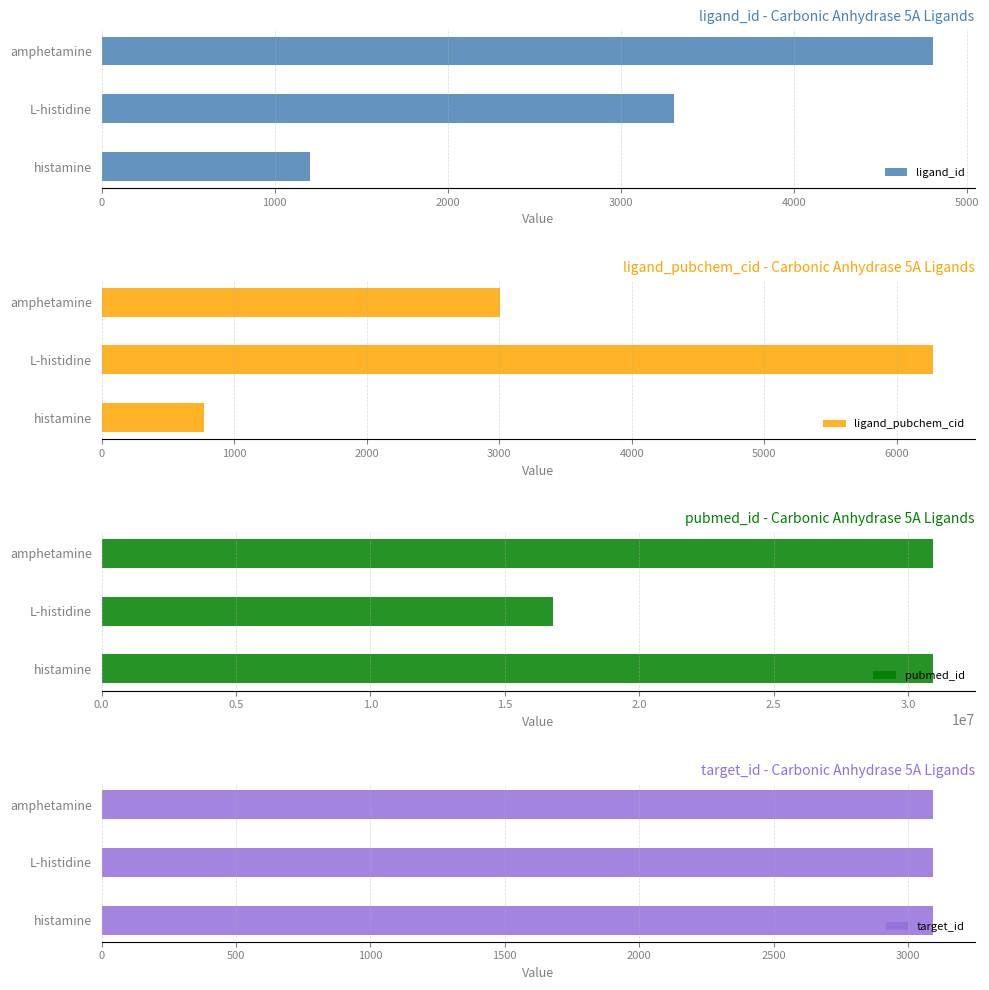

How many values in the pubmed_id series are below 30928874?

1